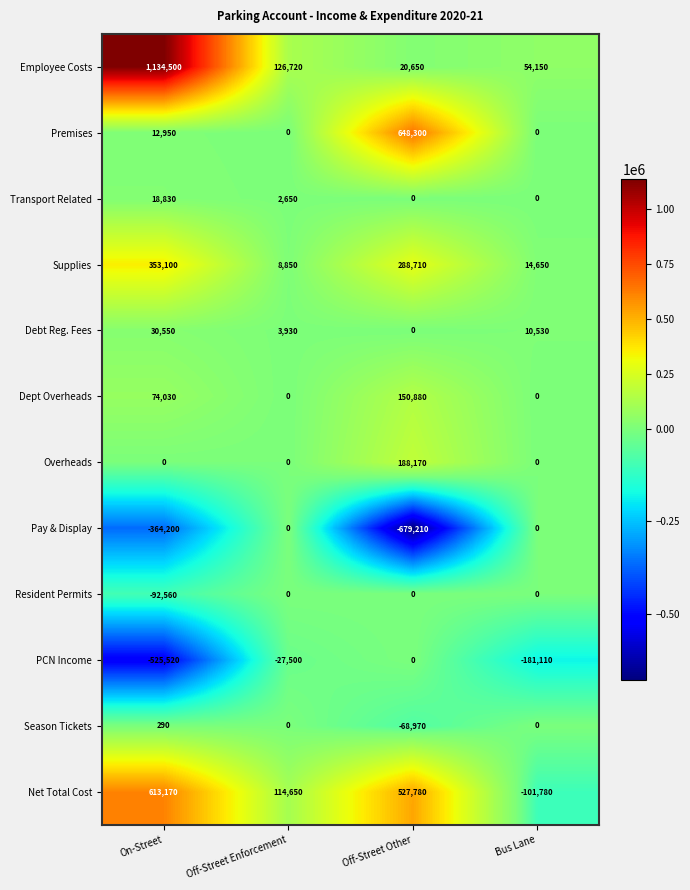

The Pay & Display series shows -679210 at Off-Street Other. True or false?

True